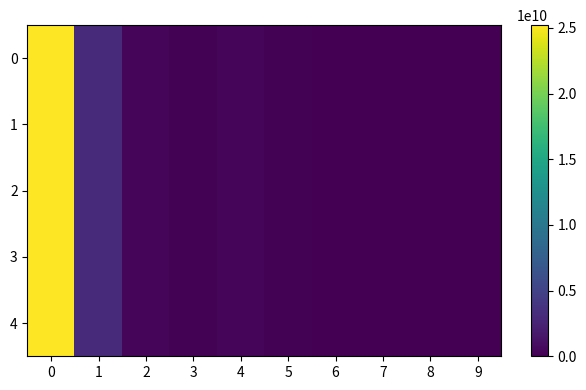

What is the maximum value shown in the chart?

25201785522